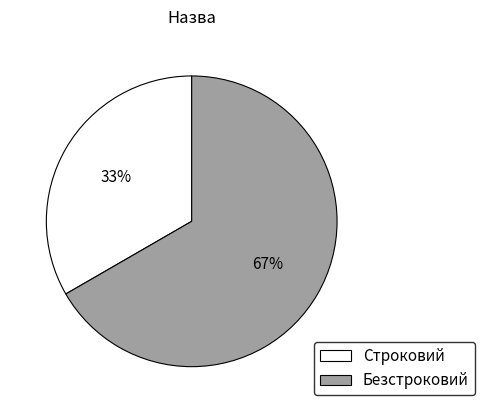

Rank the categories by value from highest to lowest.

Безстроковий, Строковий